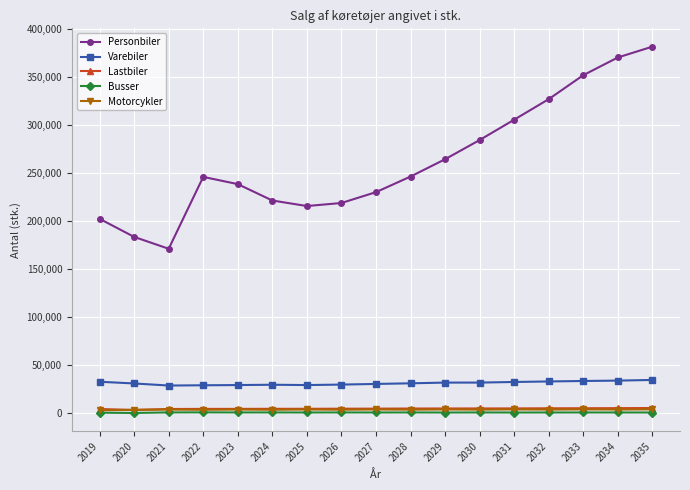

What is the lowest value of the Varebiler series?

28788.7